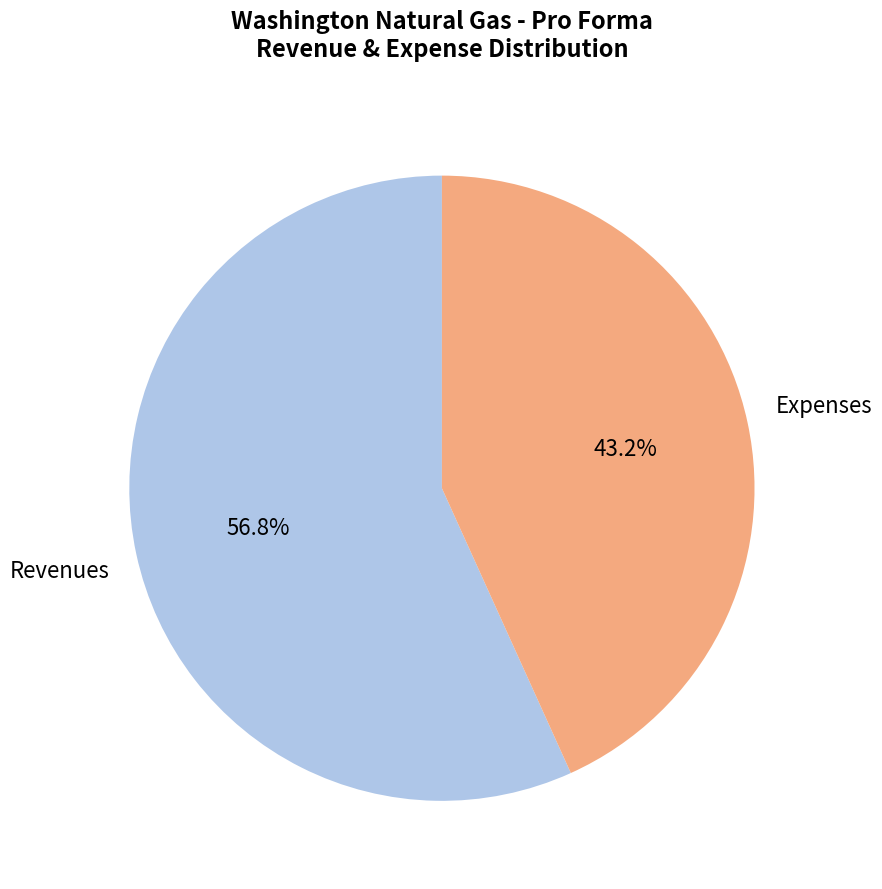

Is there a majority slice in this chart?

Yes